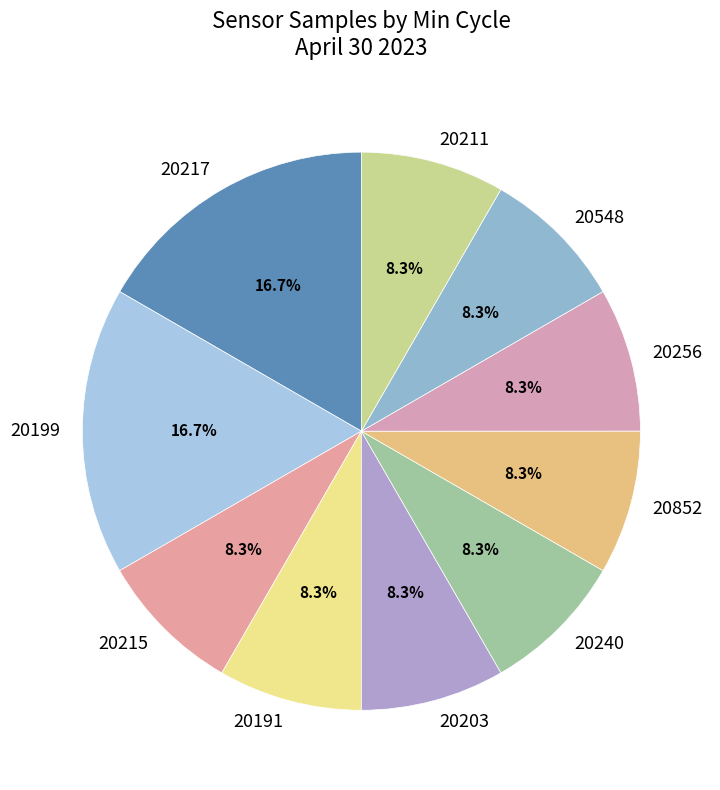

How many slices are in this pie chart?

10